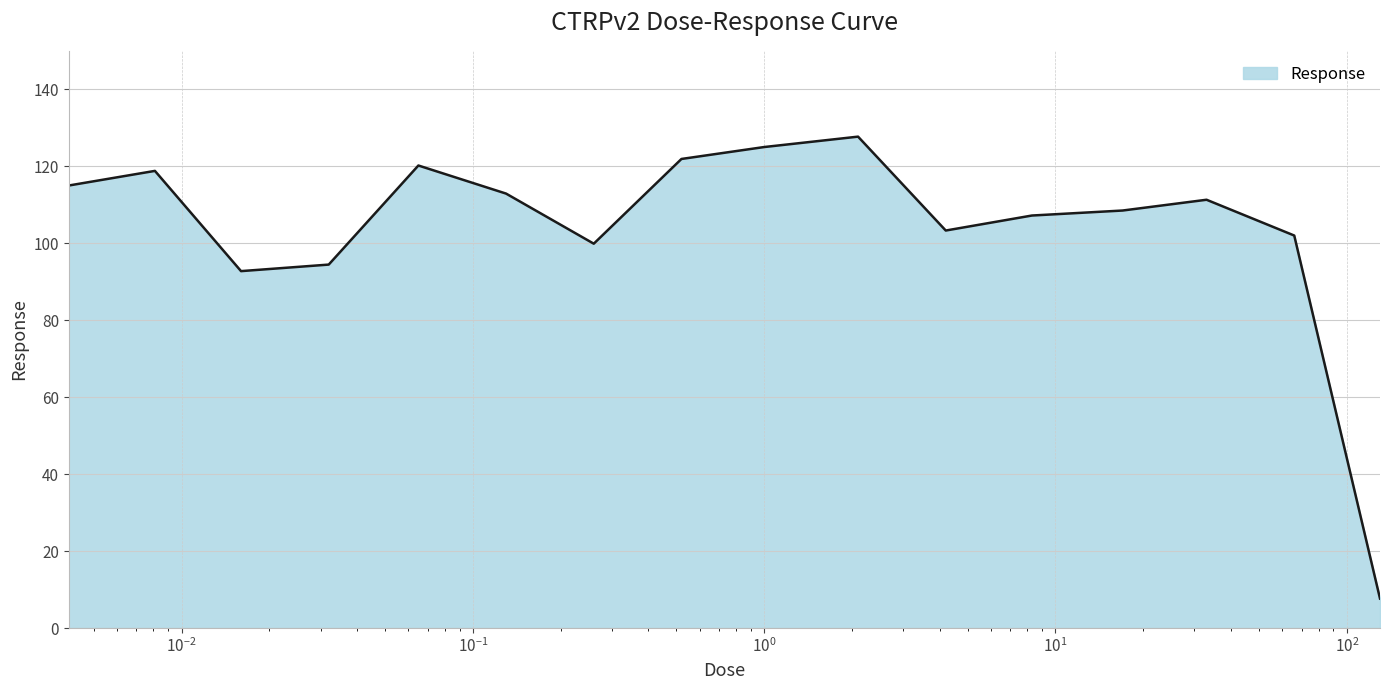

What is the maximum value shown in the chart?

127.7